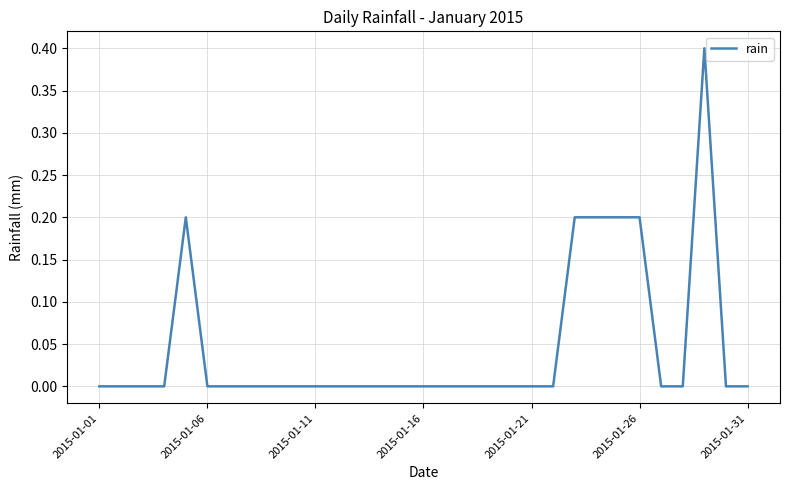

What is the maximum value shown in the chart?

0.4